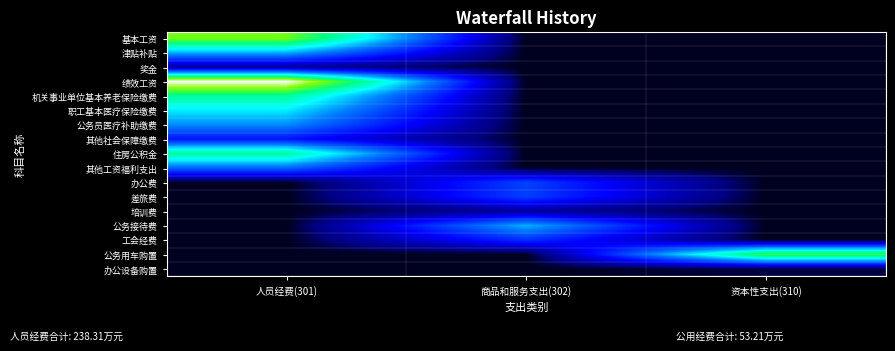

Reading left to right, list all the values displayed in this chart.

基本工资: 人员经费(301)=3.9	商品和服务支出(302)=0.0	资本性支出(310)=0.0
津贴补贴: 人员经费(301)=2.2	商品和服务支出(302)=0.0	资本性支出(310)=0.0
奖金: 人员经费(301)=0.4	商品和服务支出(302)=0.0	资本性支出(310)=0.0
绩效工资: 人员经费(301)=4.7	商品和服务支出(302)=0.0	资本性支出(310)=0.0
机关事业单位基本养老保险缴费: 人员经费(301)=3.2	商品和服务支出(302)=0.0	资本性支出(310)=0.0
职工基本医疗保险缴费: 人员经费(301)=2.5	商品和服务支出(302)=0.0	资本性支出(310)=0.0
公务员医疗补助缴费: 人员经费(301)=2.0	商品和服务支出(302)=0.0	资本性支出(310)=0.0
其他社会保障缴费: 人员经费(301)=1.1	商品和服务支出(302)=0.0	资本性支出(310)=0.0
住房公积金: 人员经费(301)=3.2	商品和服务支出(302)=0.0	资本性支出(310)=0.0
其他工资福利支出: 人员经费(301)=1.7	商品和服务支出(302)=0.0	资本性支出(310)=0.0
办公费: 人员经费(301)=0.0	商品和服务支出(302)=1.4	资本性支出(310)=0.0
差旅费: 人员经费(301)=0.0	商品和服务支出(302)=1.4	资本性支出(310)=0.0
培训费: 人员经费(301)=0.0	商品和服务支出(302)=0.4	资本性支出(310)=0.0
公务接待费: 人员经费(301)=0.0	商品和服务支出(302)=2.2	资本性支出(310)=0.0
工会经费: 人员经费(301)=0.0	商品和服务支出(302)=1.3	资本性支出(310)=0.0
公务用车购置: 人员经费(301)=0.0	商品和服务支出(302)=0.0	资本性支出(310)=3.6
办公设备购置: 人员经费(301)=0.0	商品和服务支出(302)=0.0	资本性支出(310)=0.1